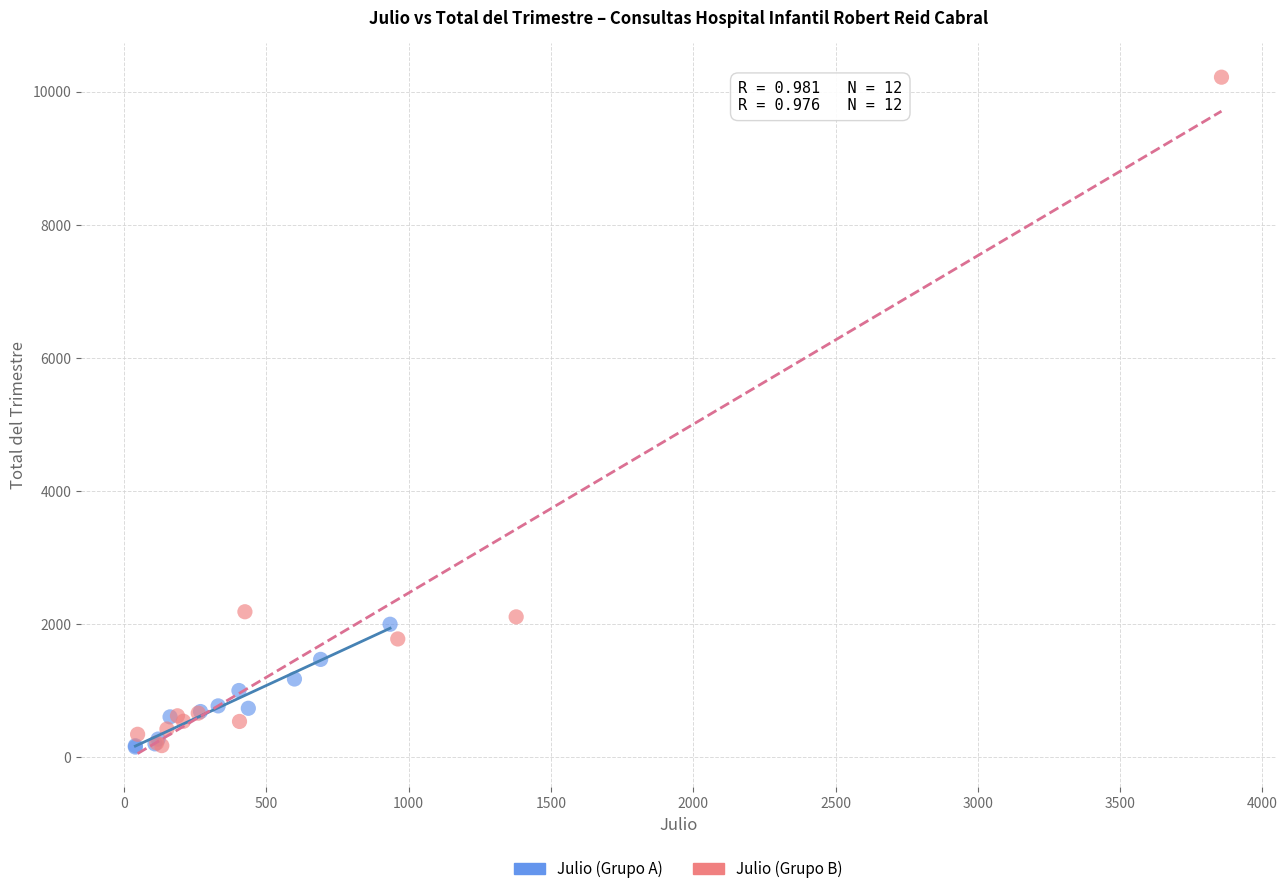

Which series has the largest Y range (max minus min)?

Julio (Grupo B)